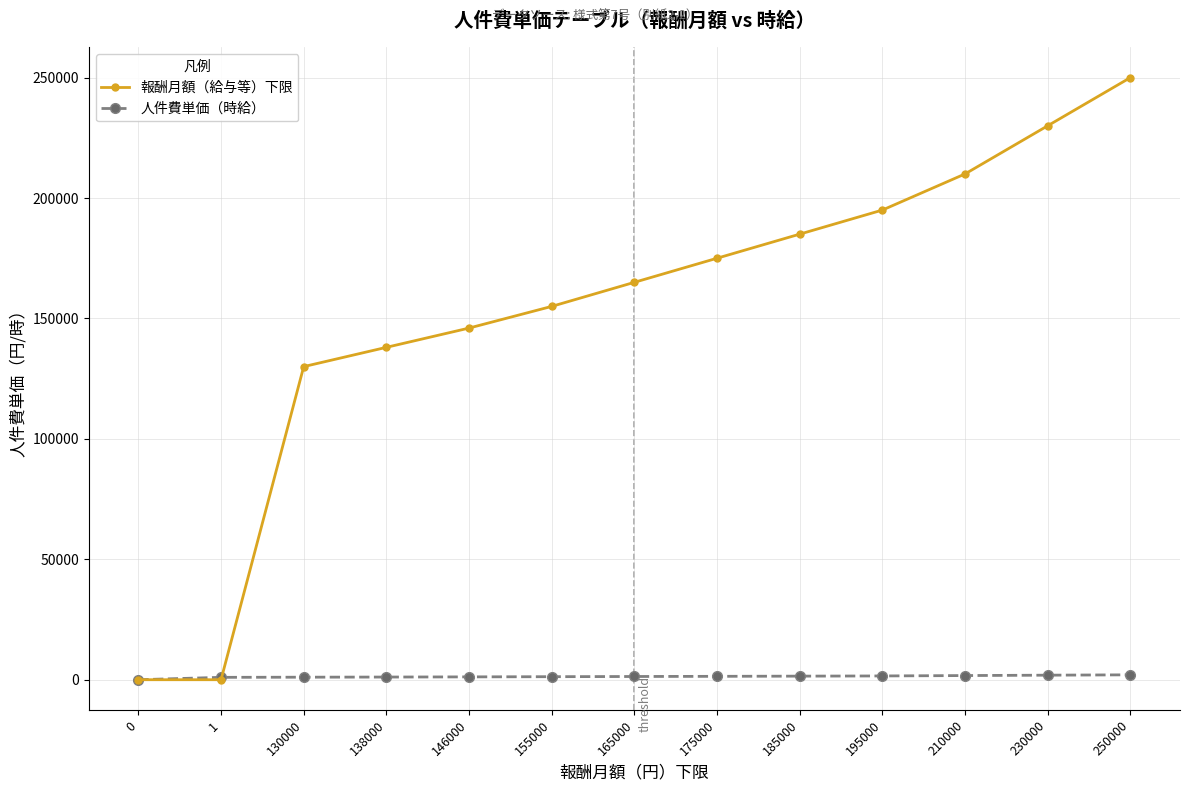

How many data points does each series have?

13